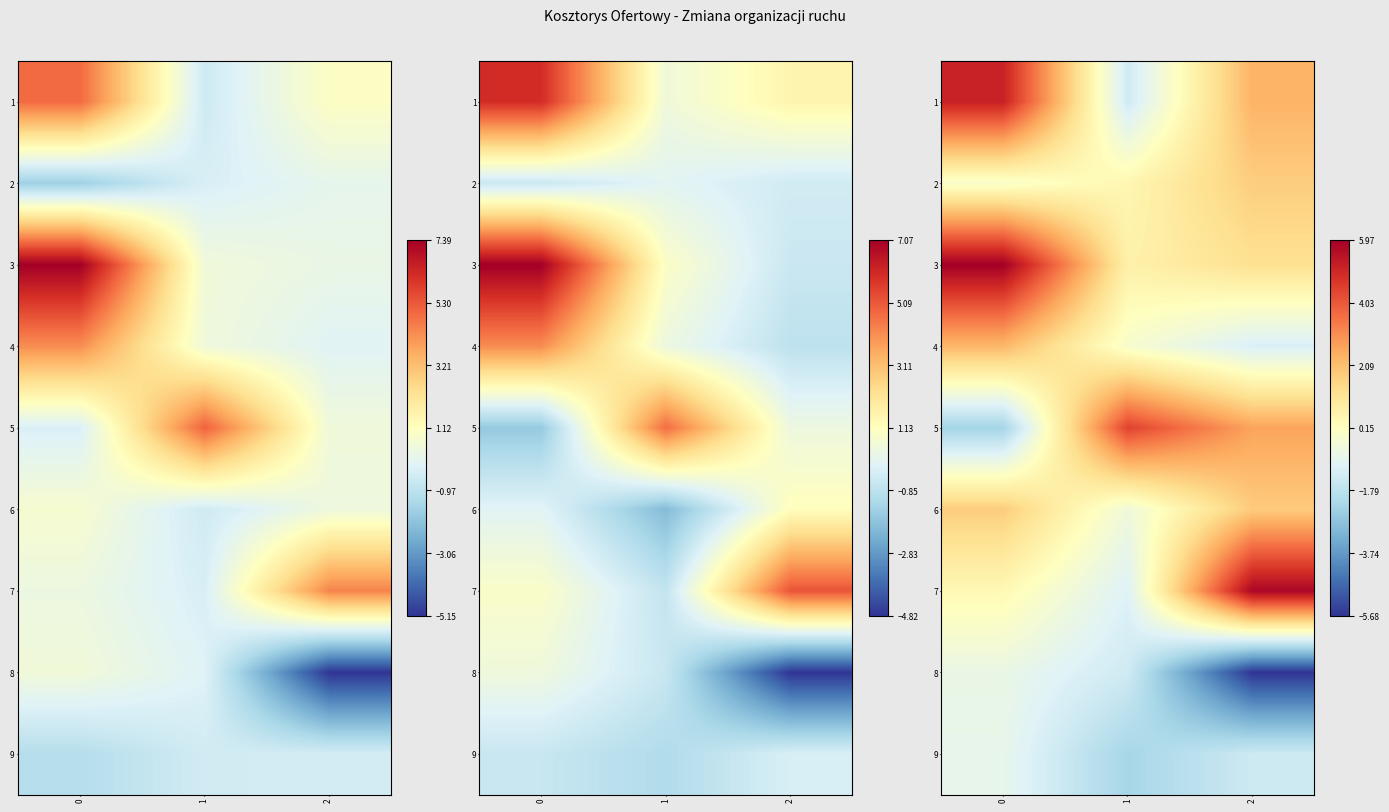

Which series has the largest total across all categories?

3